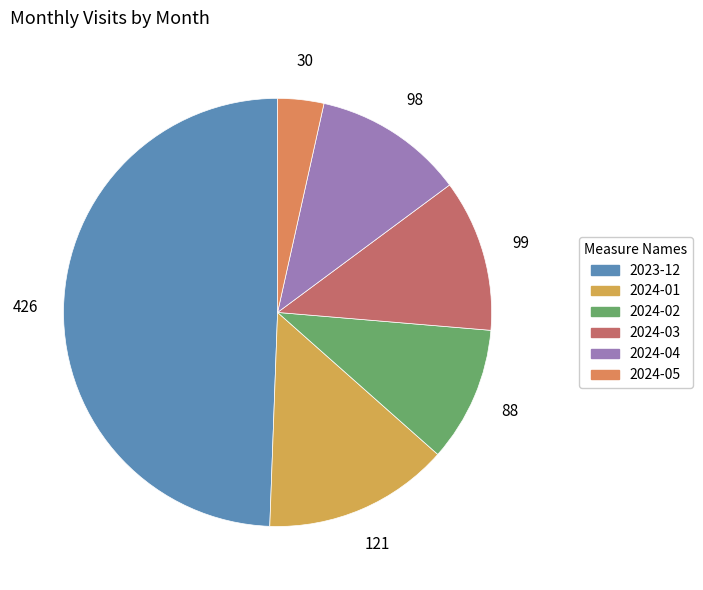

Which category has the smallest portion of the pie?

2024-05